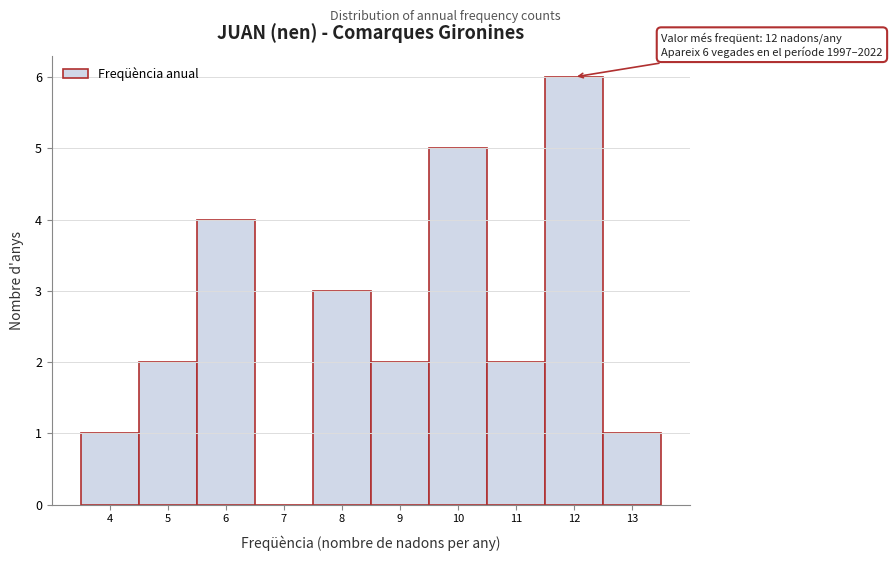

Over which range of the x-axis is the bar tallest?

11.5 to 12.5